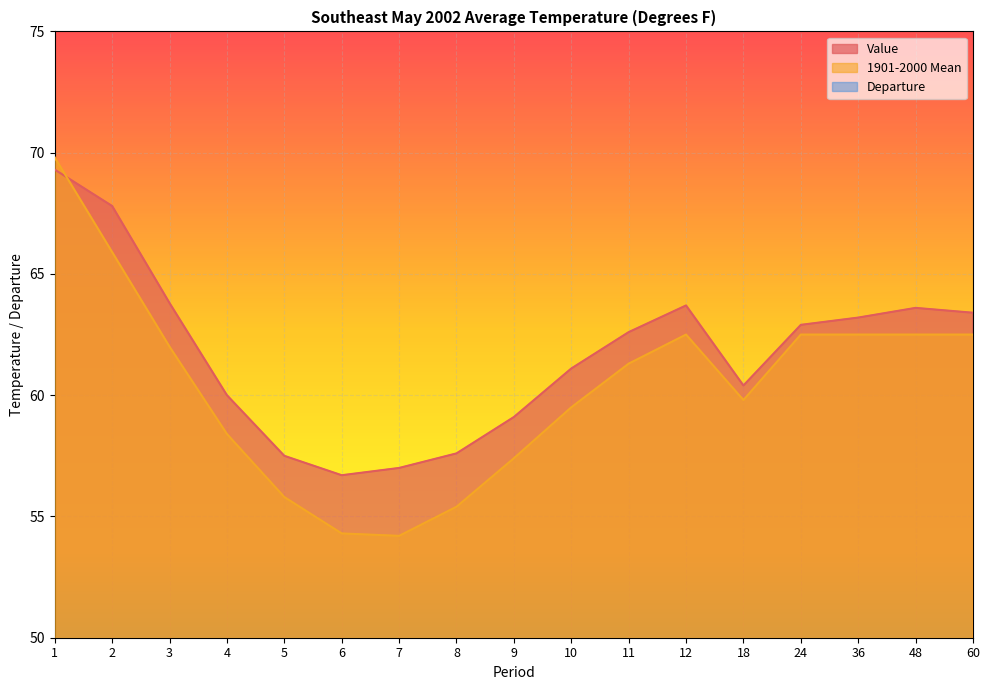

The 1901-2000 Mean series shows 24.7 at 48. True or false?

False